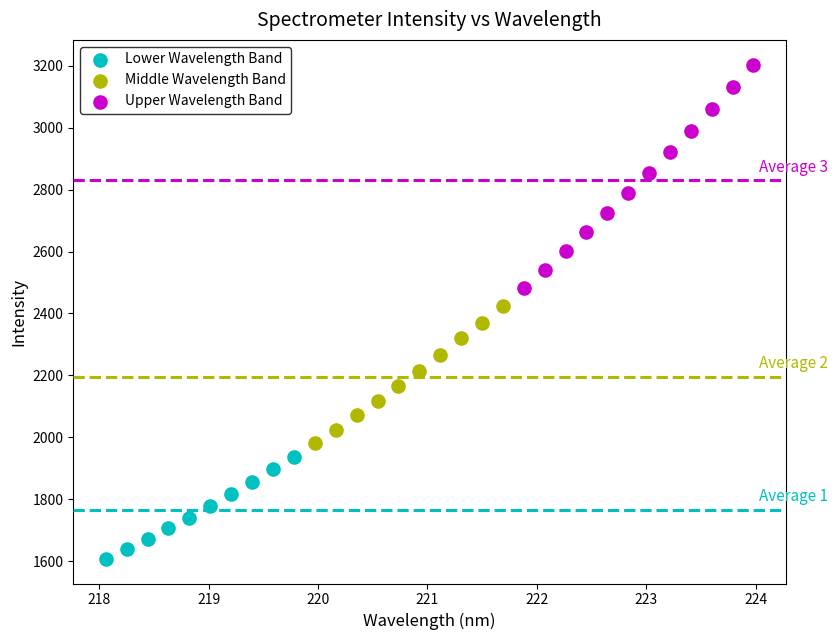

Which series has the widest spread of Y values?

Upper Wavelength Band